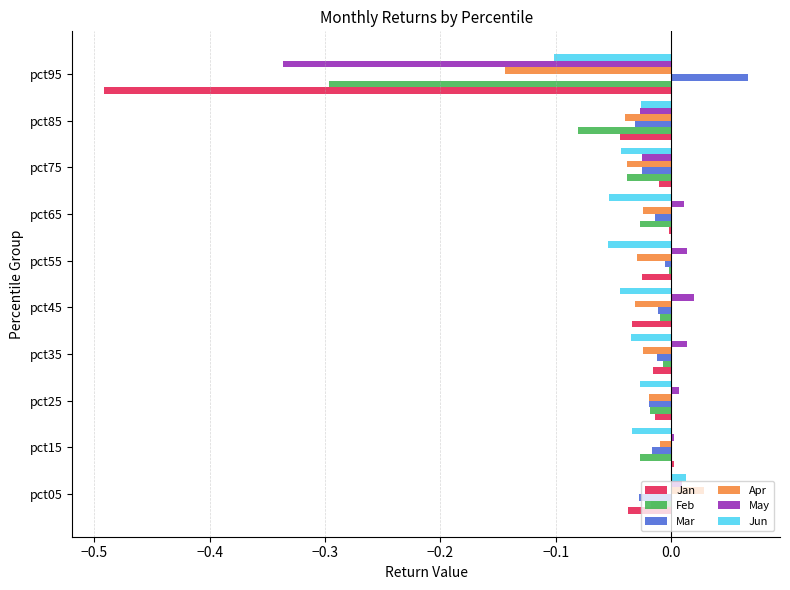

Is the value of Jan at pct05 greater than the value of Jun at pct05?

No